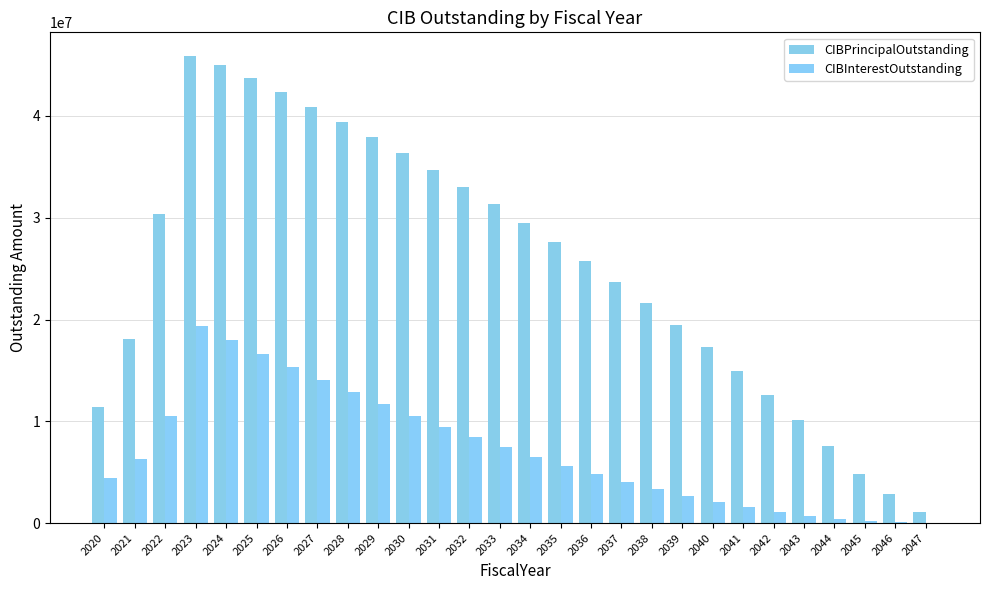

How many values in the CIBInterestOutstanding series exceed 6304434?

14